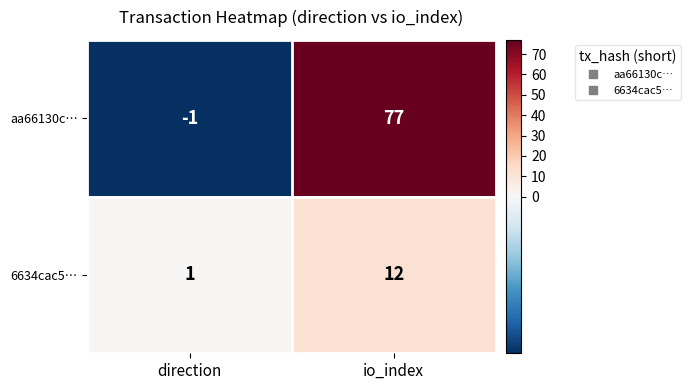

True or false: 6634cac5… has a value of 1 at direction.

True